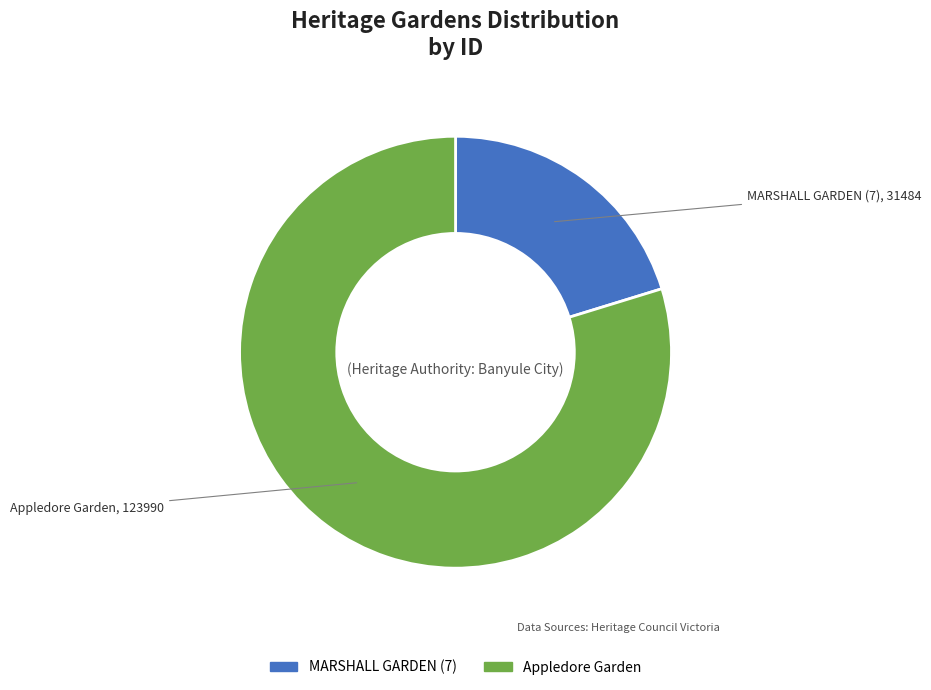

Is there a majority slice in this chart?

Yes